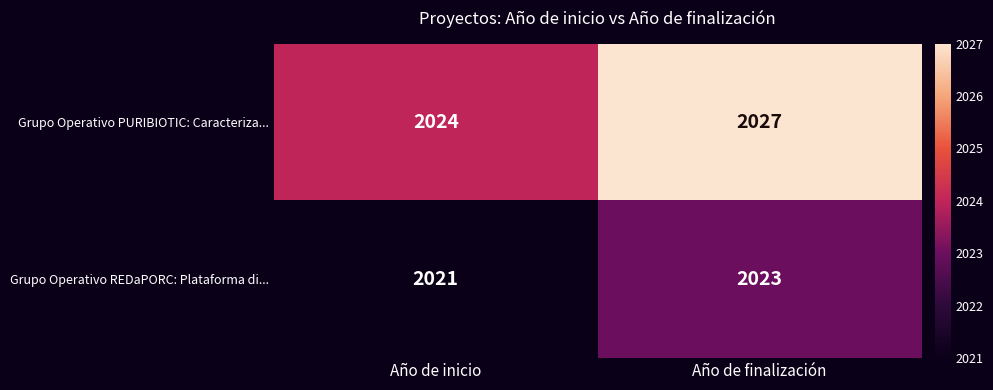

What is the sum of all Grupo Operativo REDaPORC: Plataforma di... values?

4044